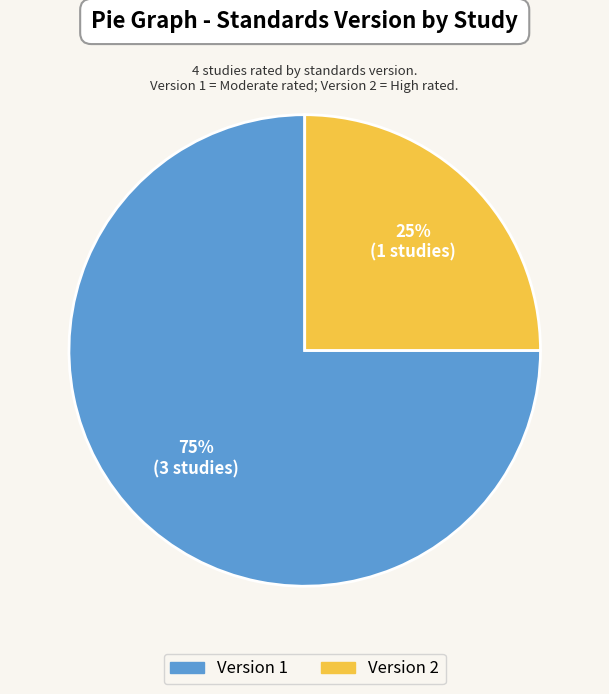

Is there a majority slice in this chart?

Yes